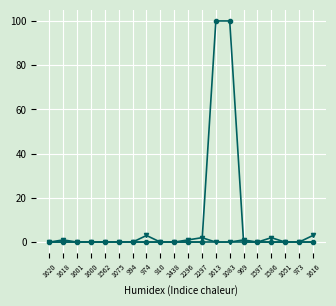

What is the label of the 12th point from the left?

2297